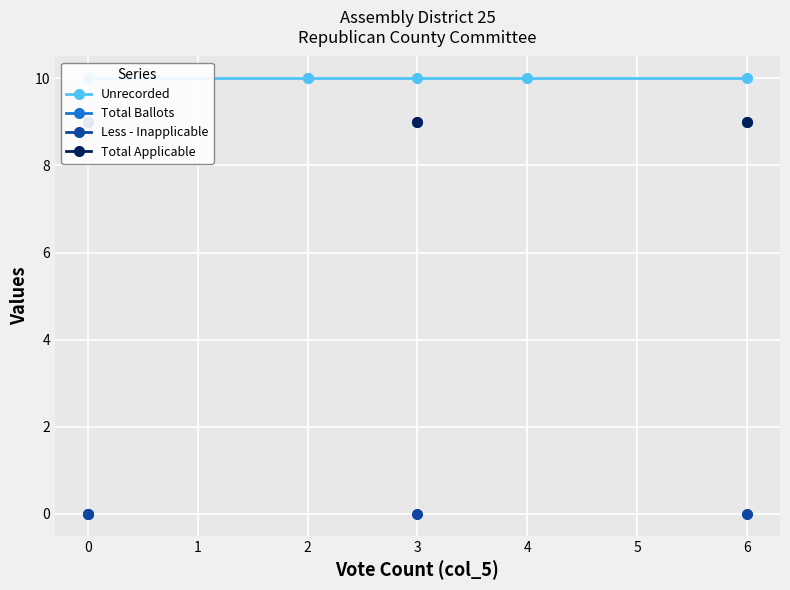

What is the highest value of the Total Applicable series?

9.0